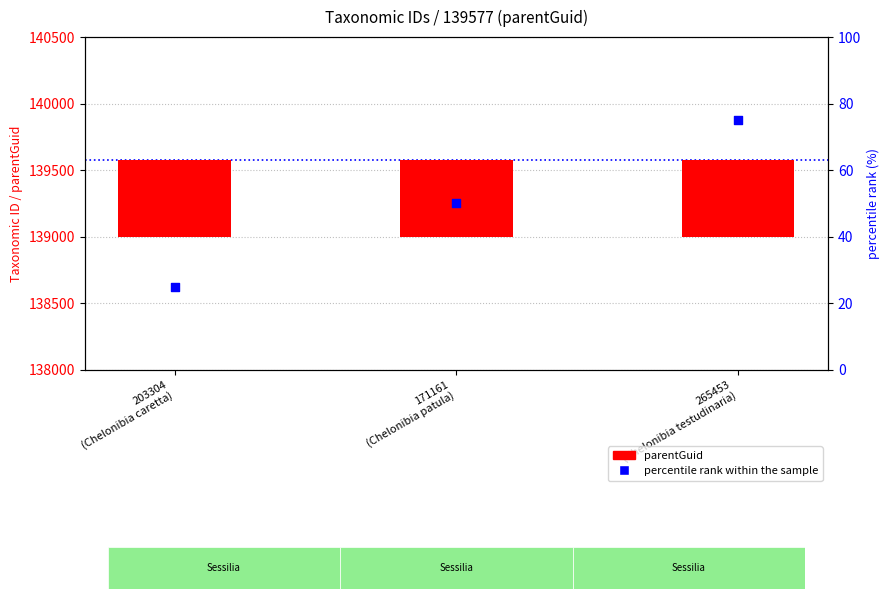

Which series has the largest total across all categories?

parentGuid